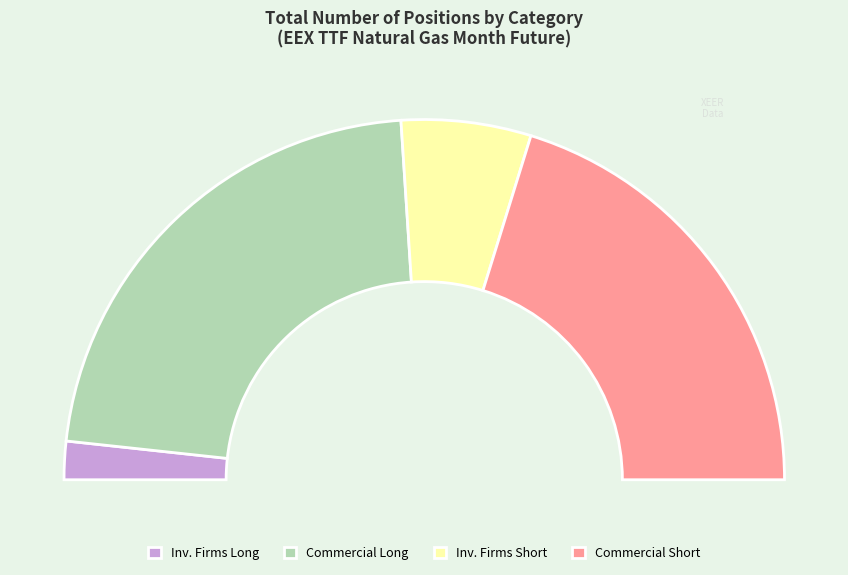

Which slice is the smallest?

Investment Firms or credit institutions (Long)